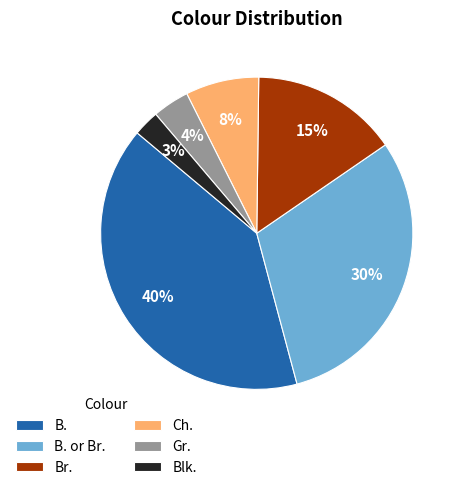

To the nearest percent, what is the difference between the Gr. and B. slice percentages?

36%